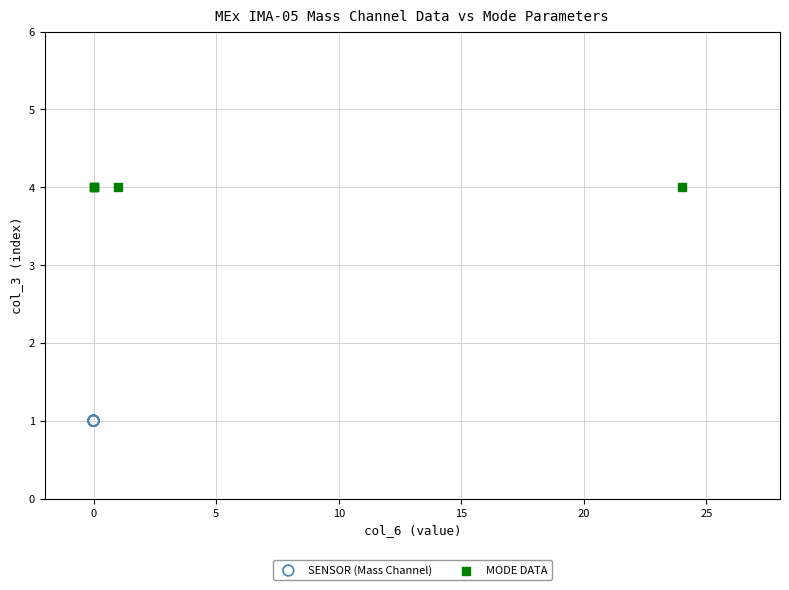

What are all the series names shown in the legend?

SENSOR (Mass Channel), MODE DATA